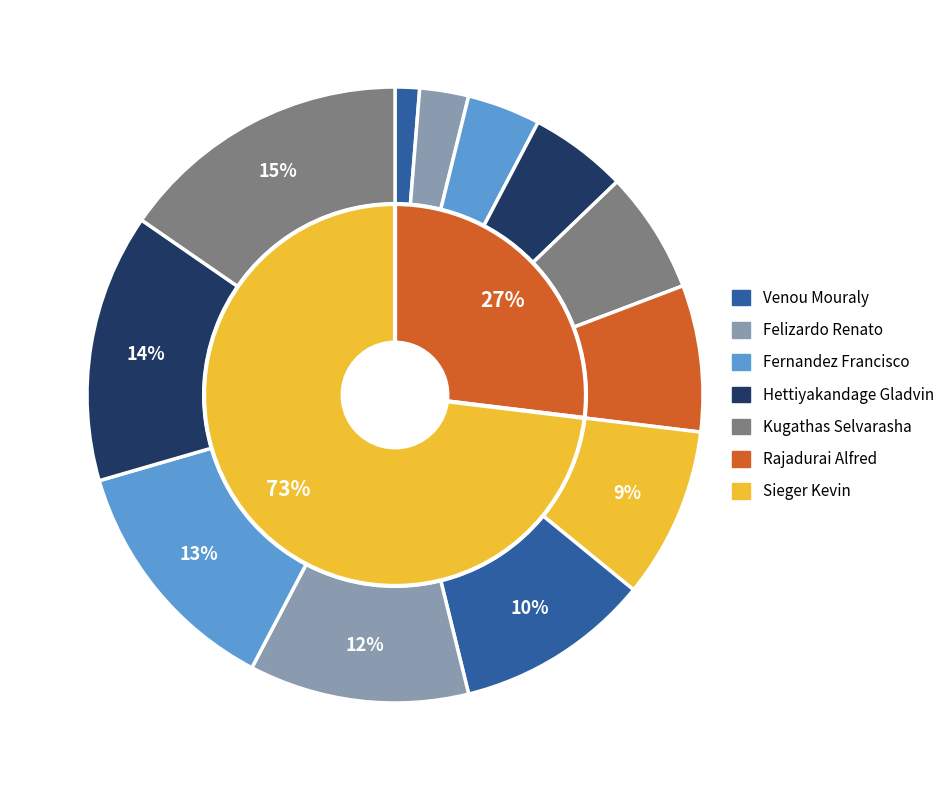

True or false: Chatelain Mathieu accounts for 3% of the total.

False